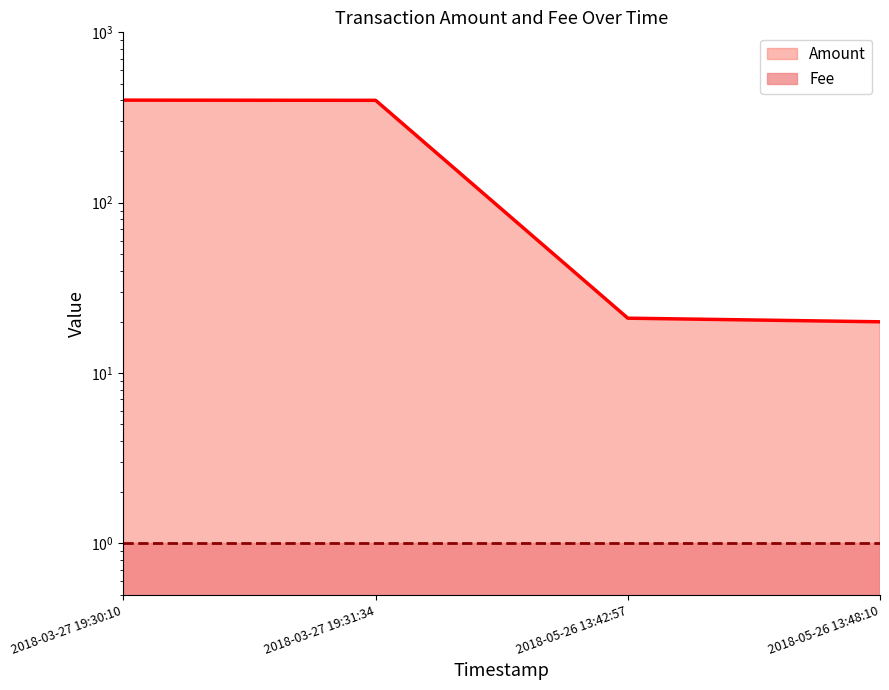

Rank the series by their average value, from lowest to highest.

Fee, Amount